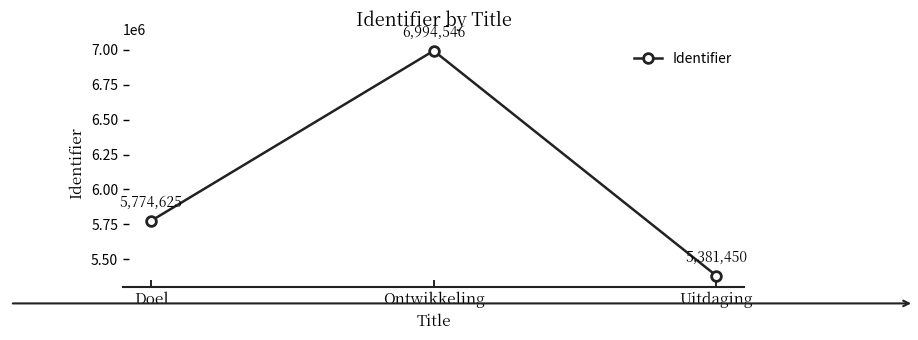

The value at Doel is 5774625. True or false?

True